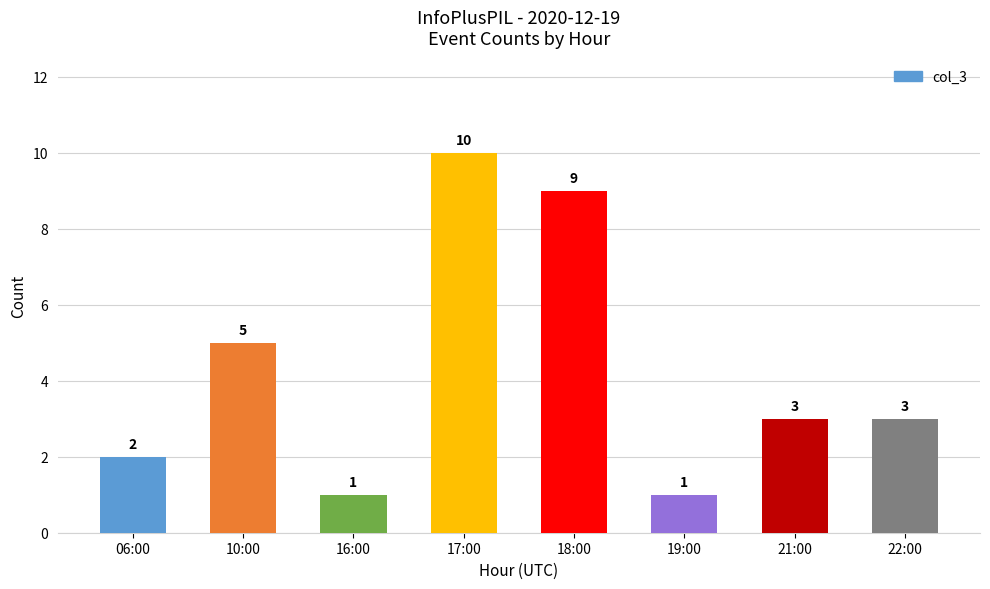

How many values are below 3?

3